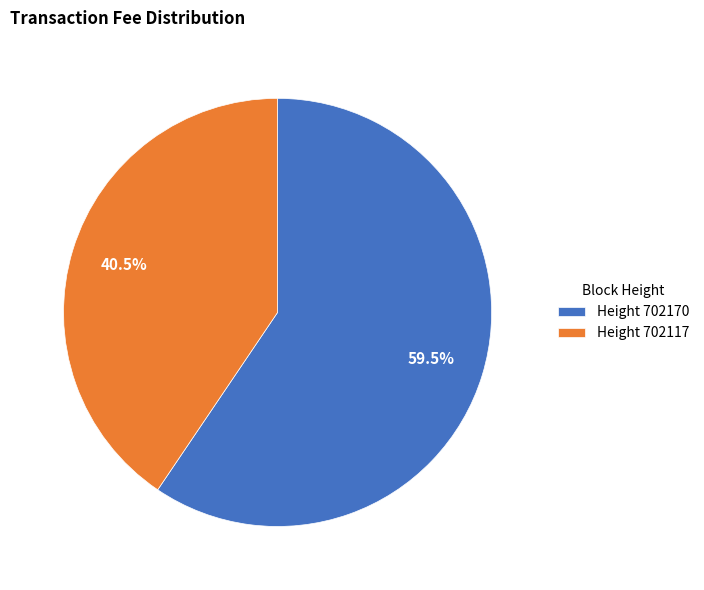

Is there any slice that represents more than half of the pie?

Yes